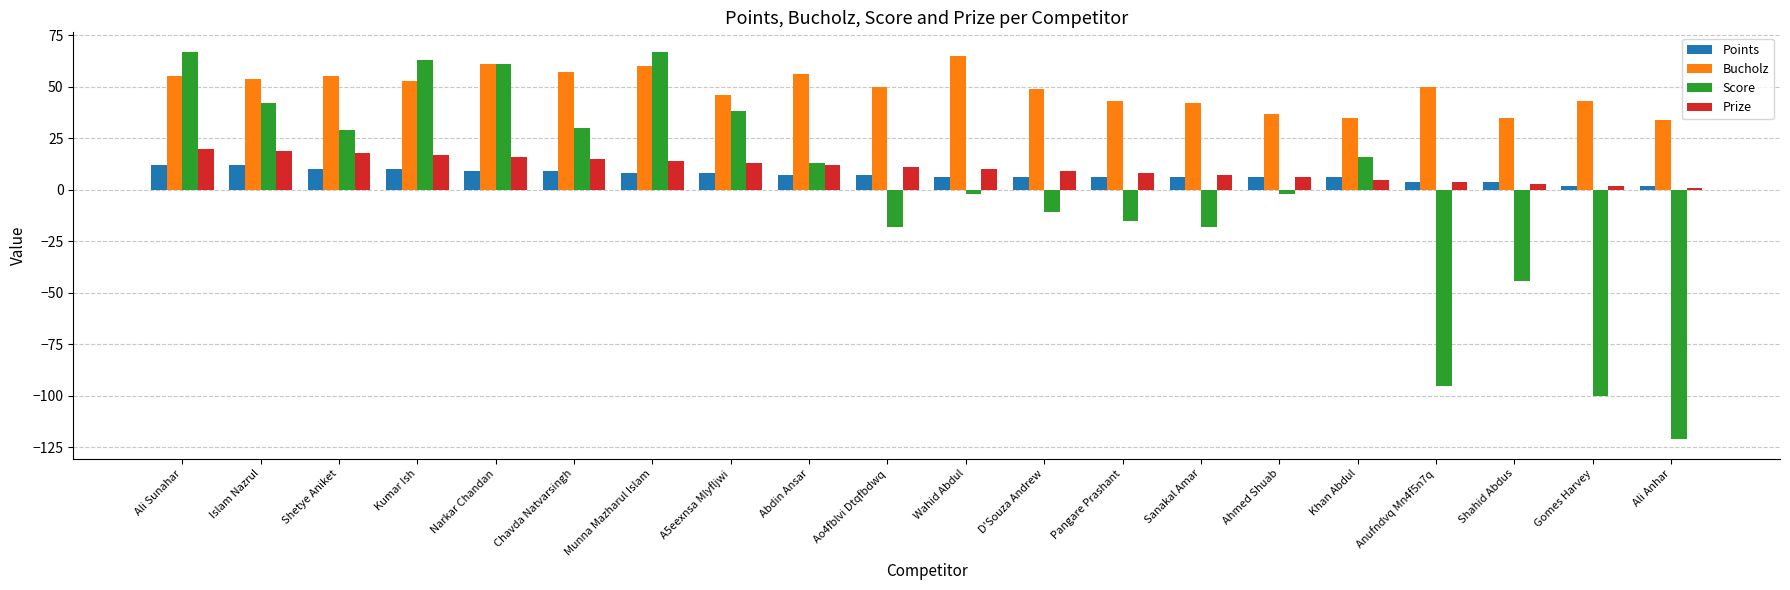

Where does the Prize series first go above 11?

Ali Sunahar